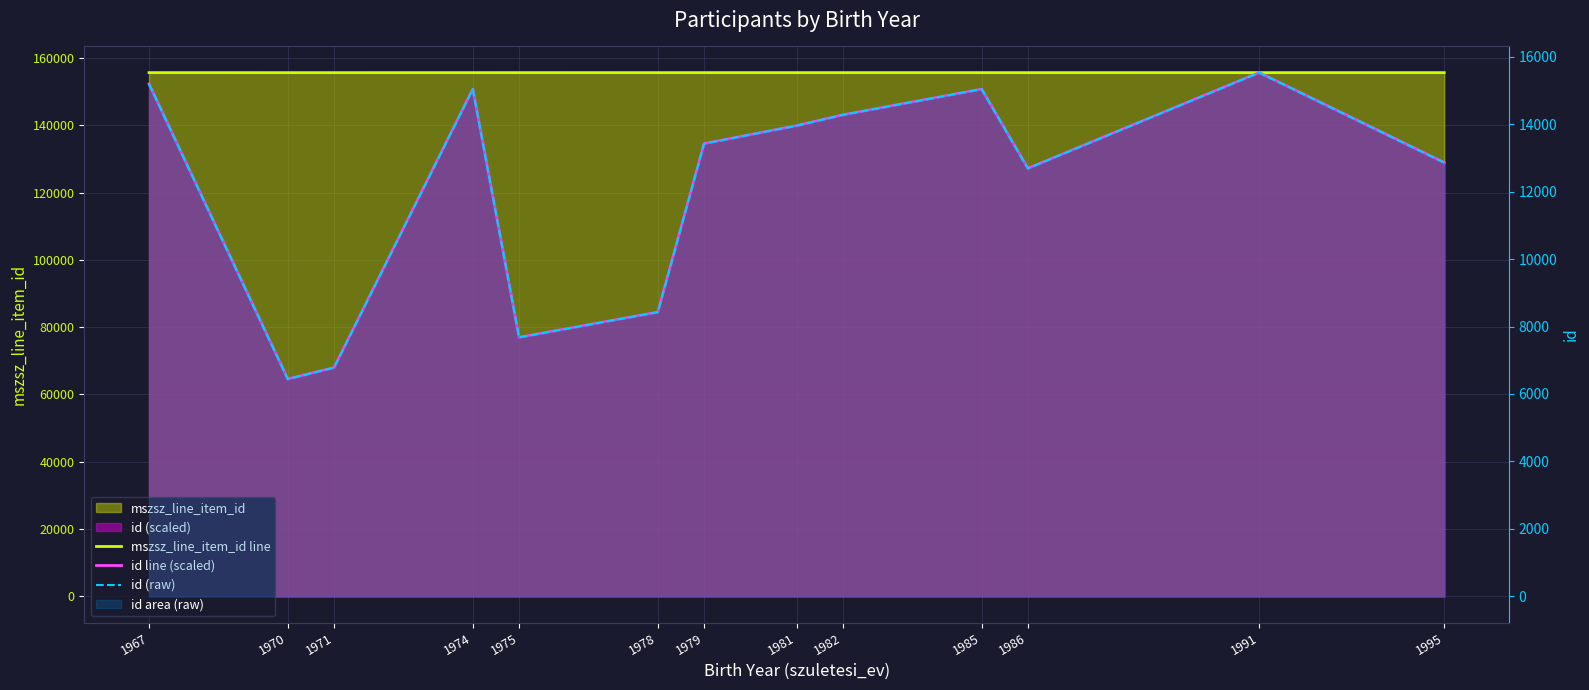

True or false: id (raw) and id line (scaled) intersect in this chart.

False